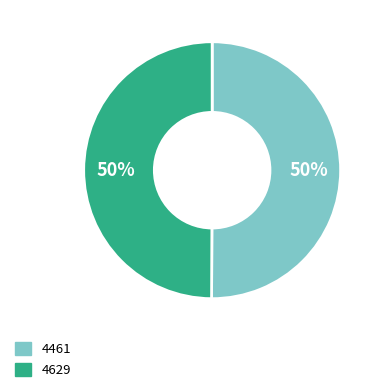

How many segments does this pie chart have?

2